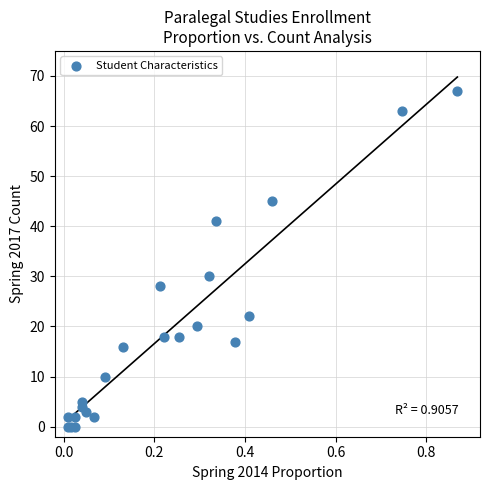

What Y value in the scatter plot is closest to 33?

30